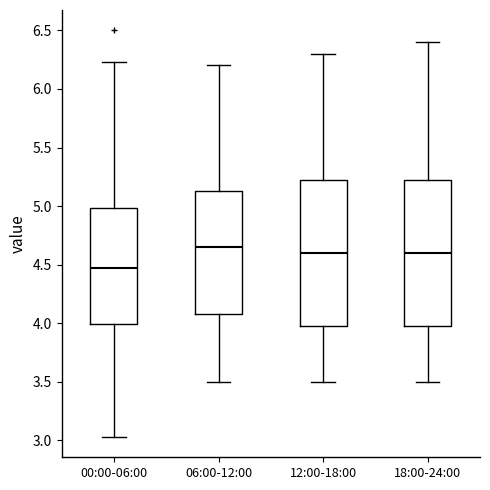

Which box has the highest median line?

06:00-12:00